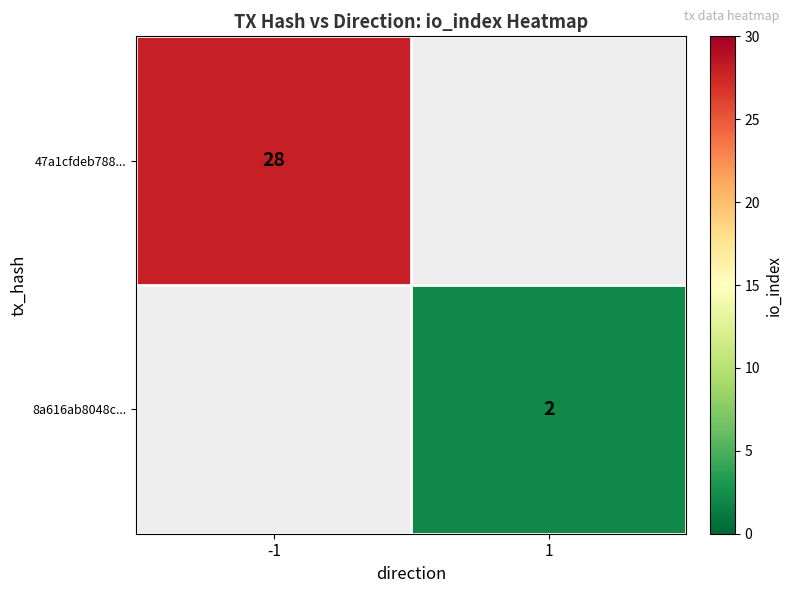

The 8a616ab8048c... series shows 1 at 1. True or false?

False